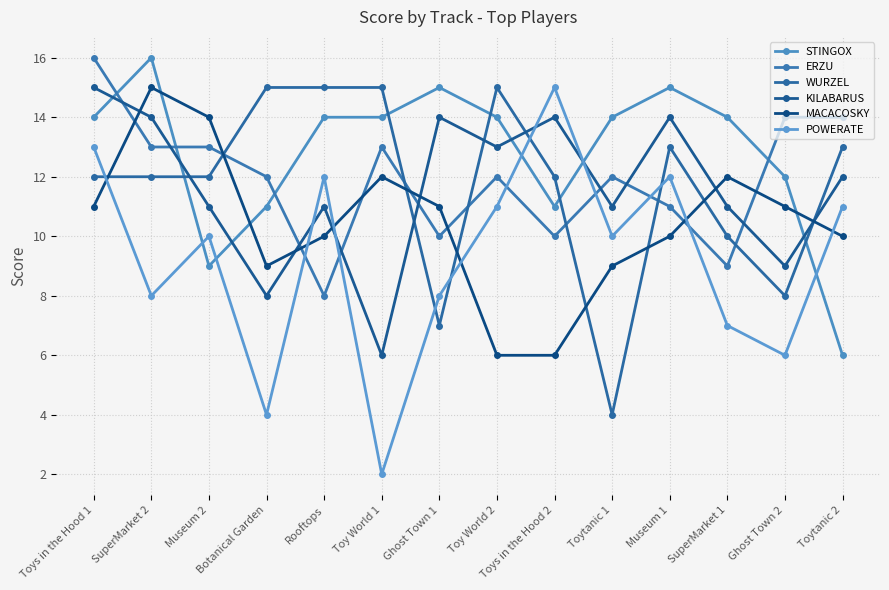

What are all the series names shown in the legend?

STINGOX, ERZU, WURZEL, KILABARUS, MACACOSKY, POWERATE